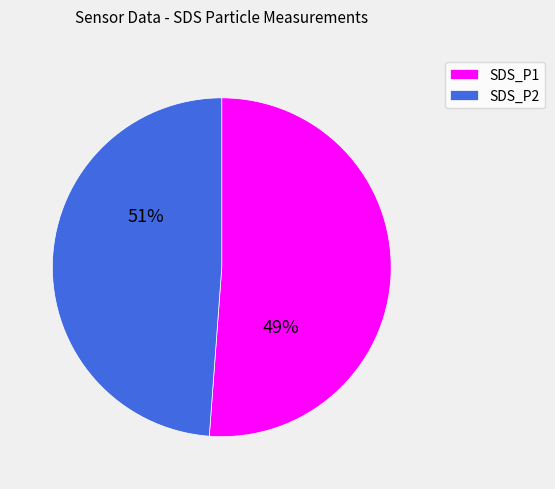

To the nearest percent, what is the combined percentage of SDS_P1 and SDS_P2?

100%